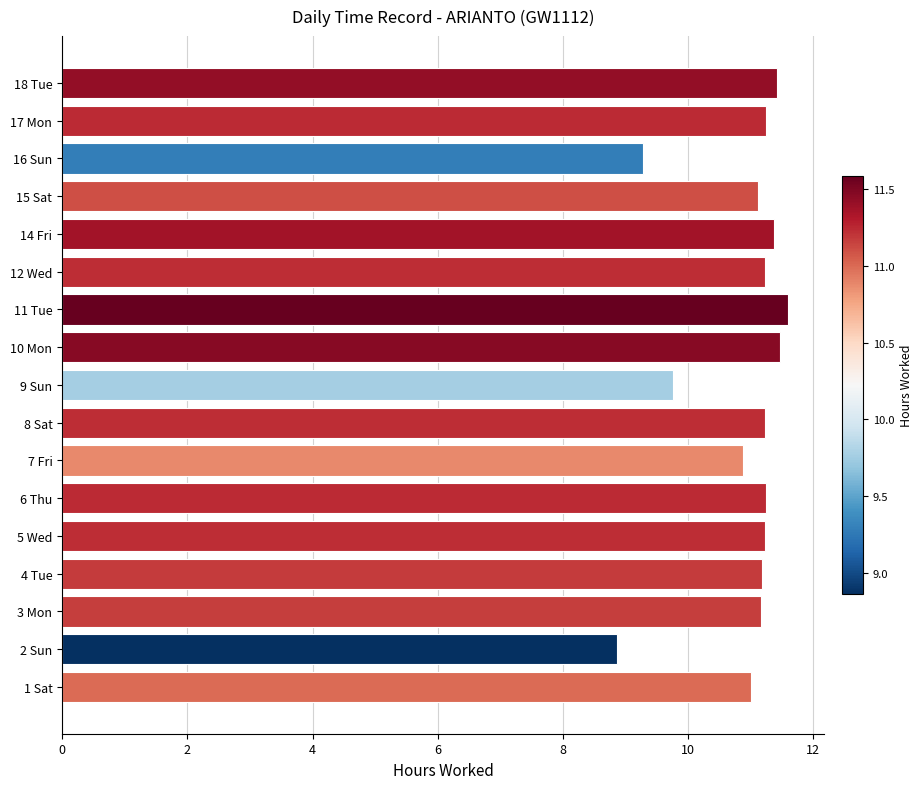

True or false: the data shows 11.5 at 10 Mon.

True